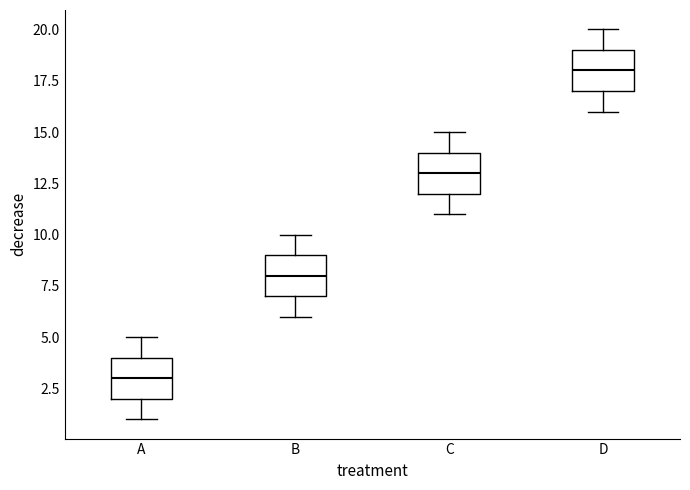

Which box's median line is the lowest?

A